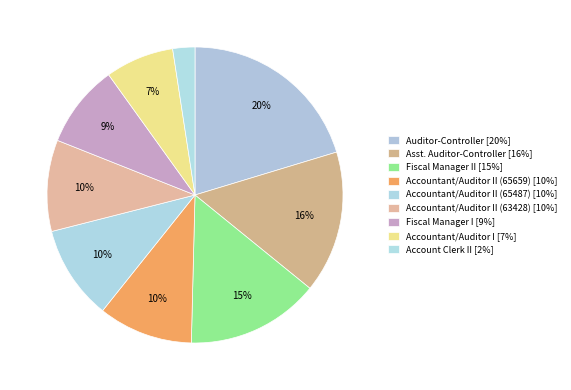

How many slices are in this pie chart?

9